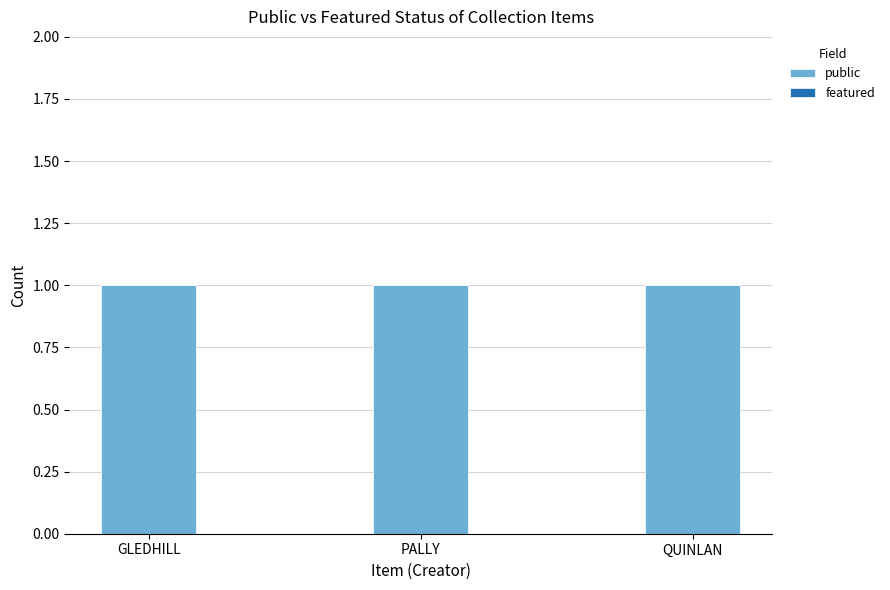

What is the difference between the highest and lowest values at GLEDHILL?

1